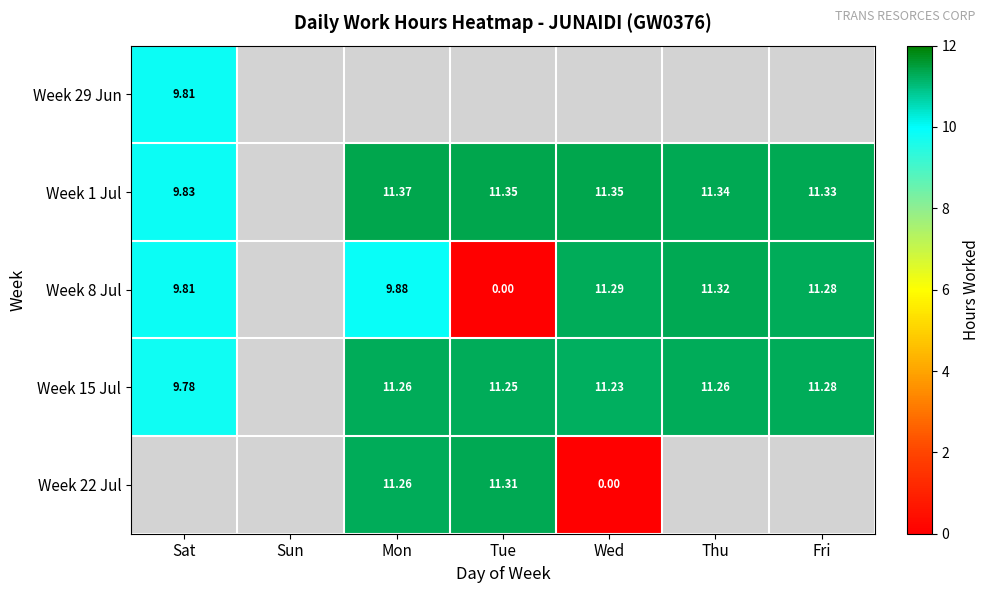

Is the value of Week 15 Jul at Thu greater than the value of Week 1 Jul at Mon?

No